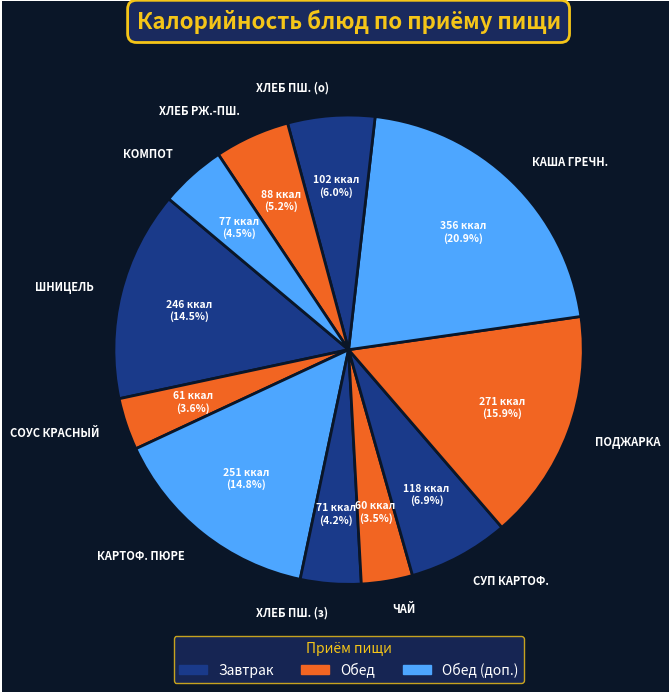

Approximately how many times larger is the value at ХЛЕБ ПШ. (з) compared to КАРТОФ. ПЮРЕ?

0.3